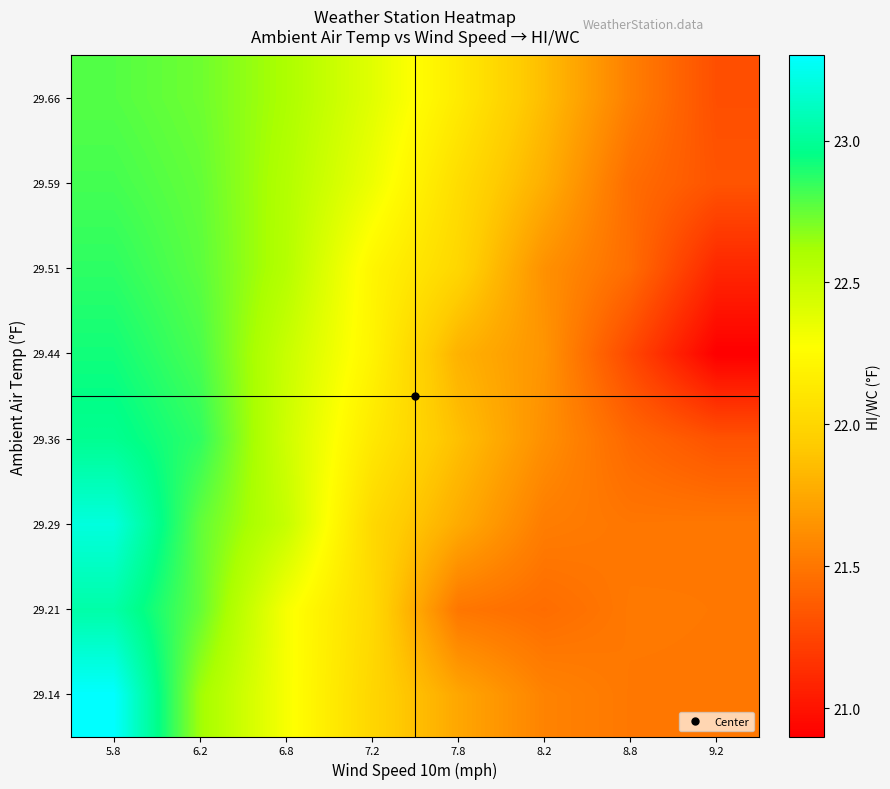

How many distinct data groups are displayed?

8